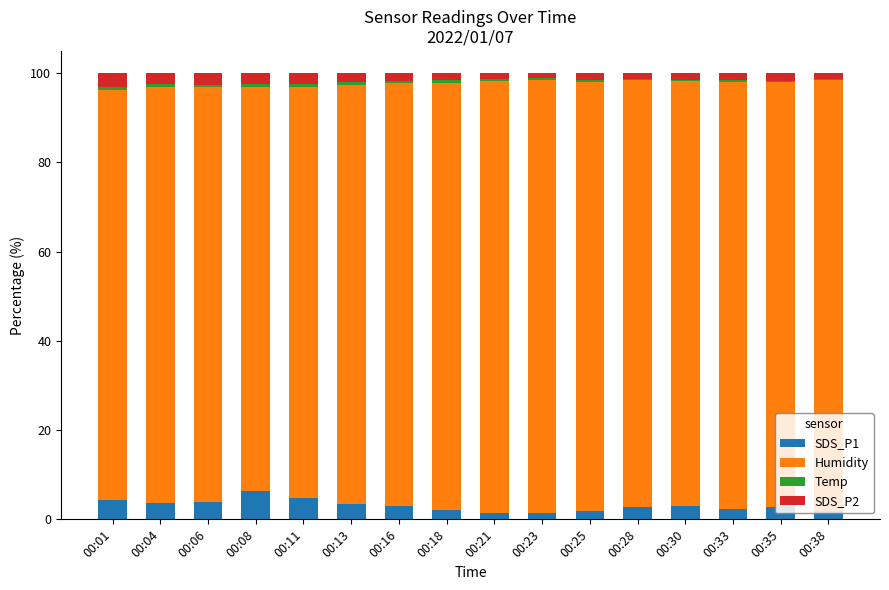

What is the maximum value for SDS_P1?

6.3